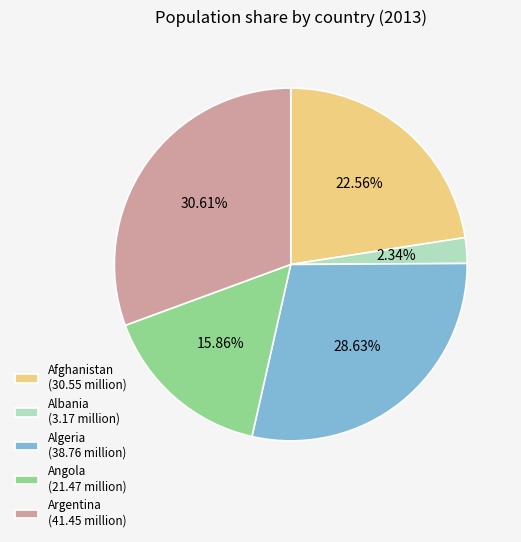

Combined, what portion of the pie is Angola and Algeria?

44.5%